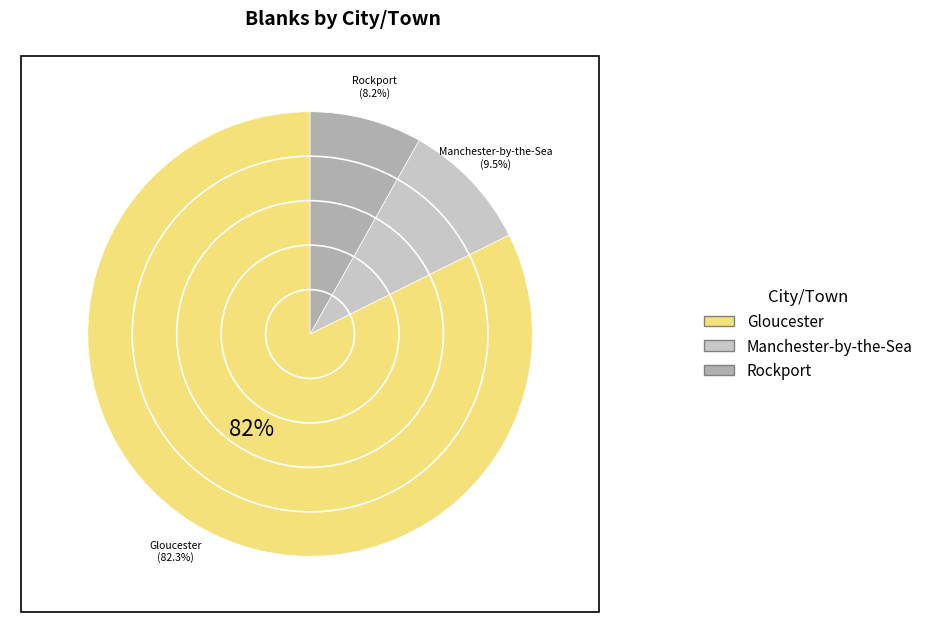

Which has a higher value, Manchester-by-the-Sea or Rockport?

Manchester-by-the-Sea